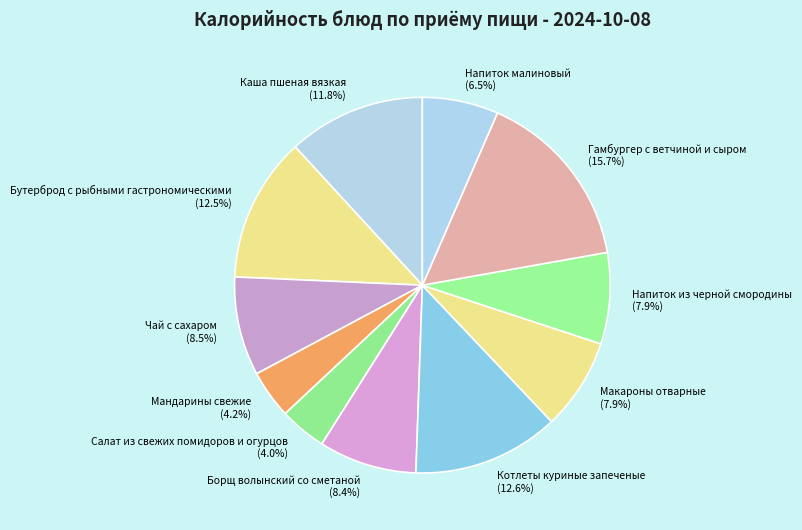

The Салат из свежих помидоров и огурцов slice represents 4% of the pie. True or false?

True